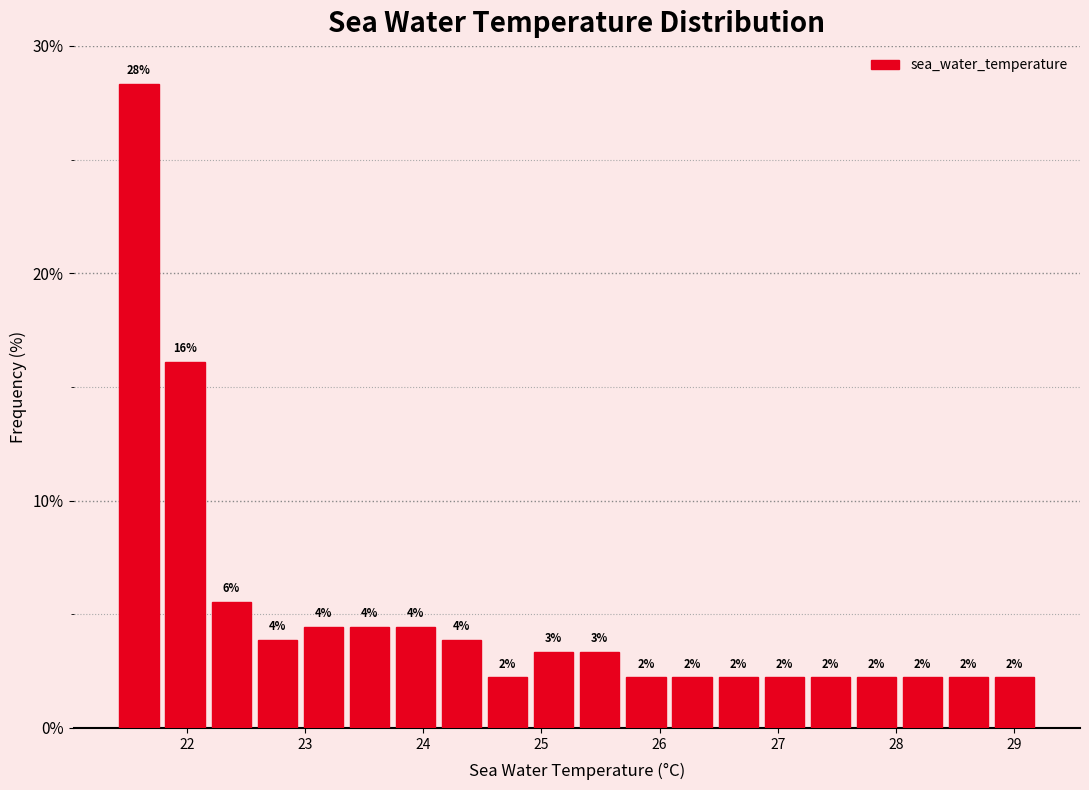

Around what value on the x-axis is the tallest bar? Give the approximate position of its centre, as read against the axis.

21.6